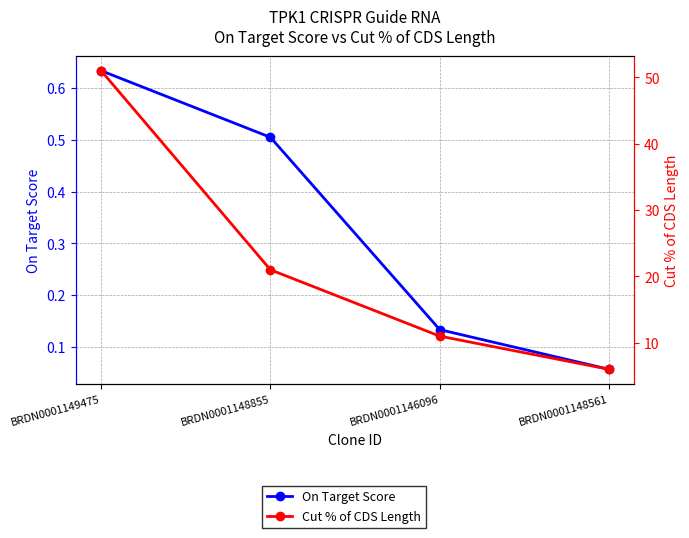

What is the label of the 4th point from the right?

BRDN0001149475